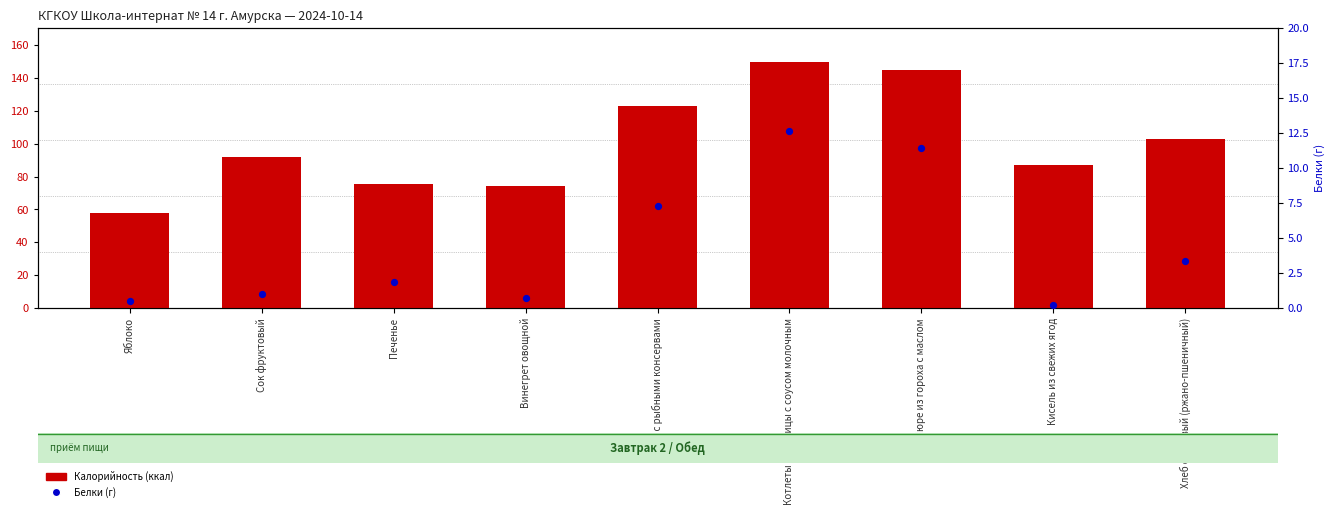

At which category is the sum across all series the highest?

Котлеты из курицы с соусом молочным